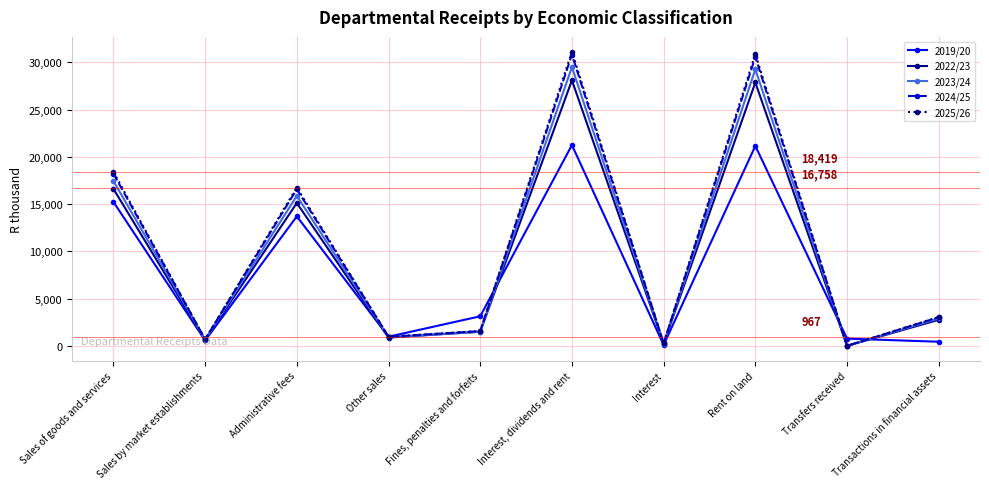

Is it true that 2024/25 equals 30838 at Interest, dividends and rent?

True